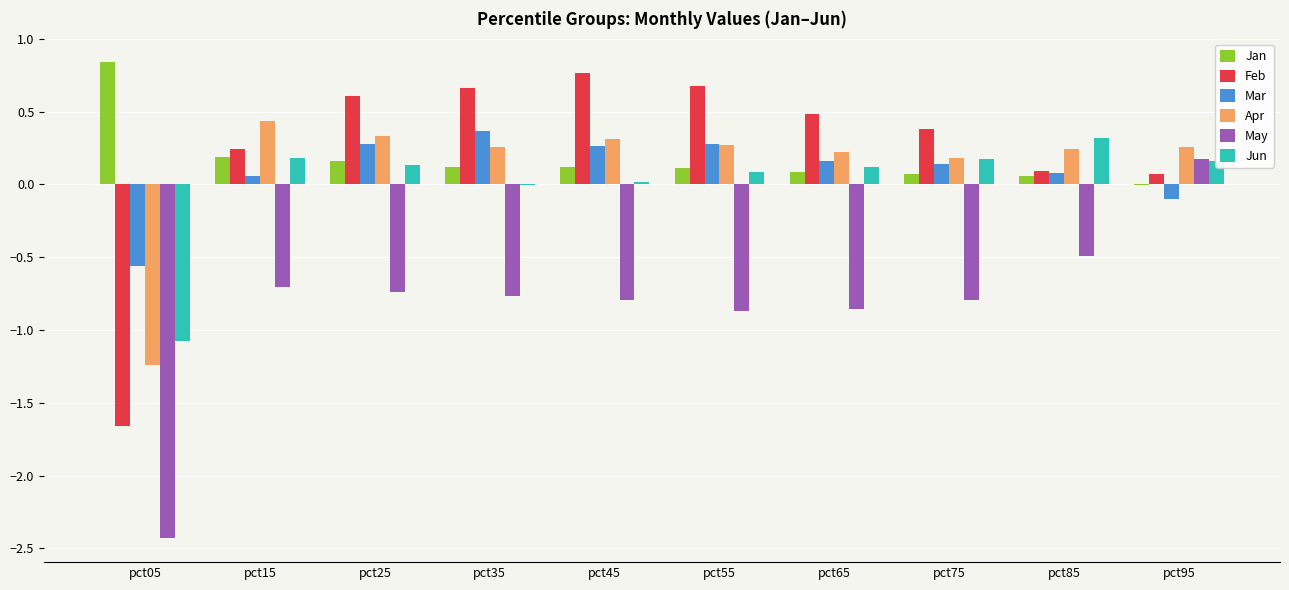

Is the value of Mar at pct85 greater than the value of May at pct95?

No